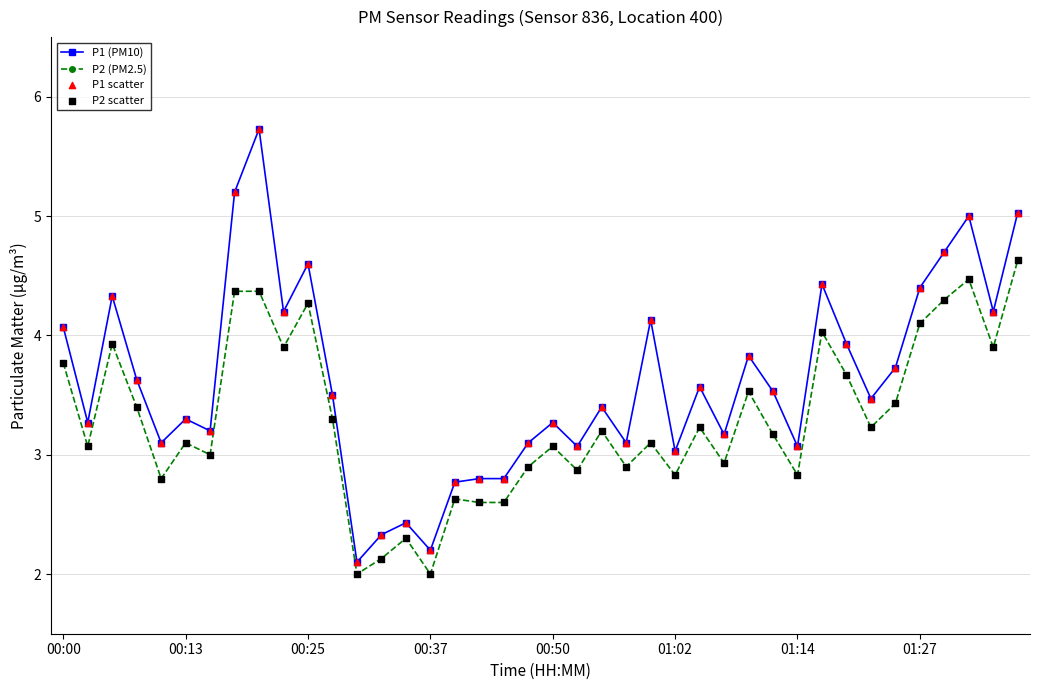

Rank the series by their maximum value, from highest to lowest.

P1 (PM10), P2 (PM2.5)